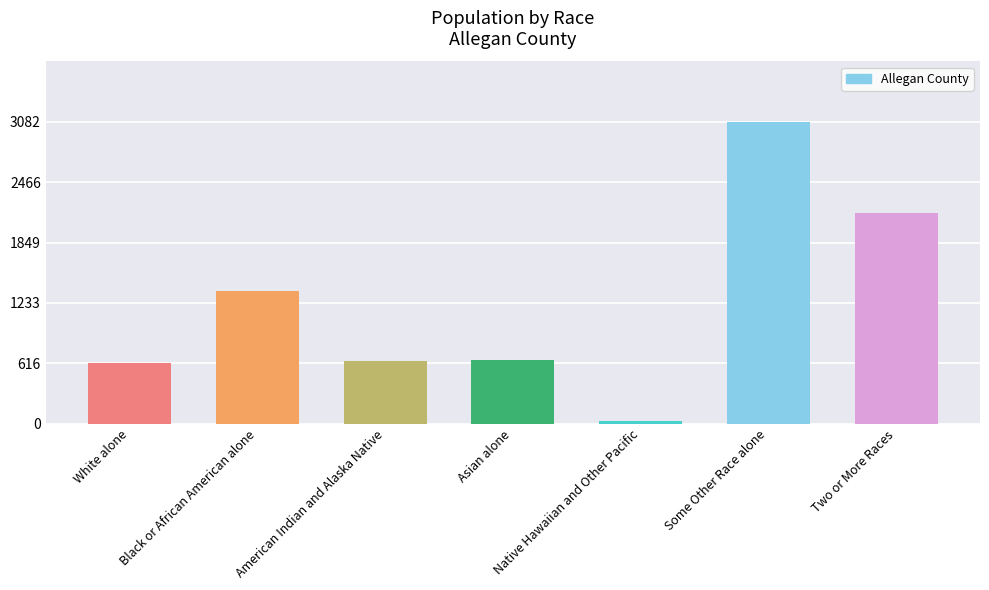

What is the change in value from Black or African American alone to Asian alone?

-710